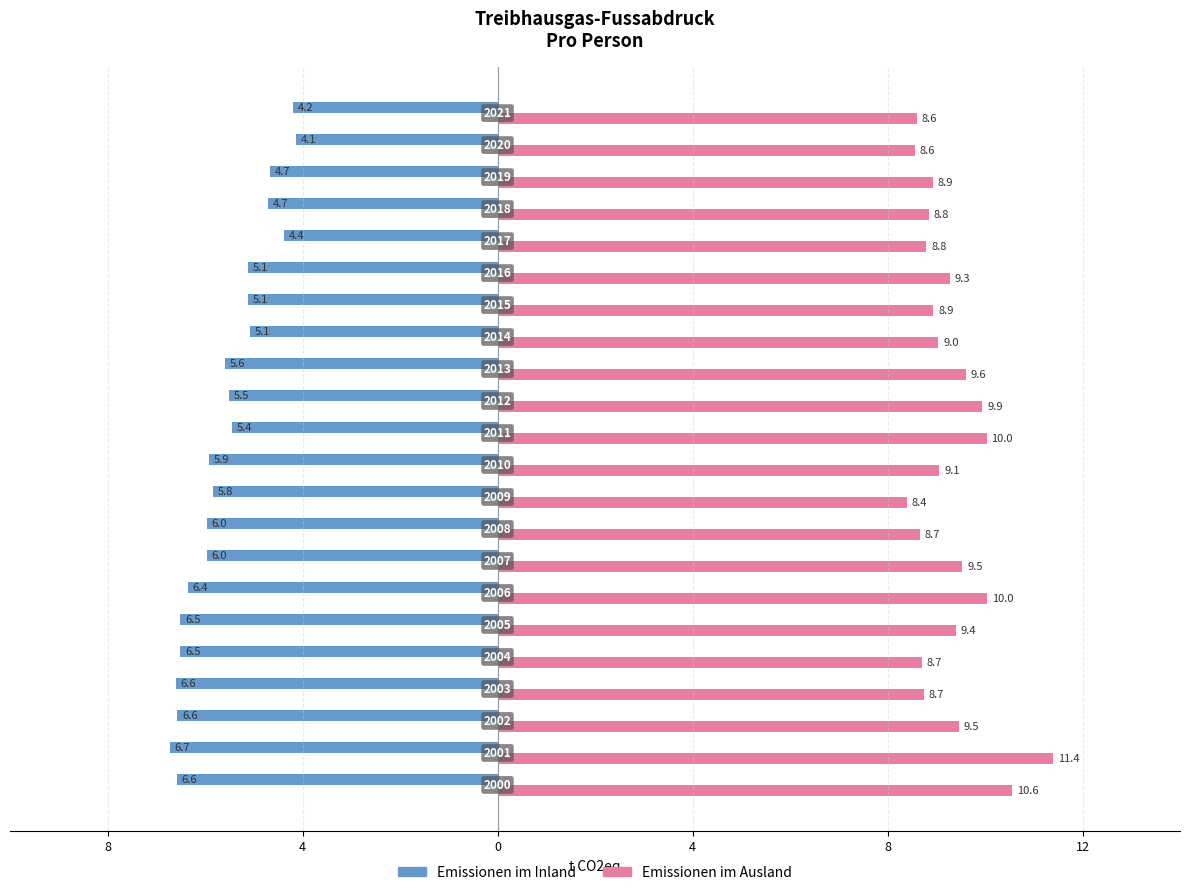

What is the difference between the maximum and second lowest values in the Emissionen im Inland series?

2.5